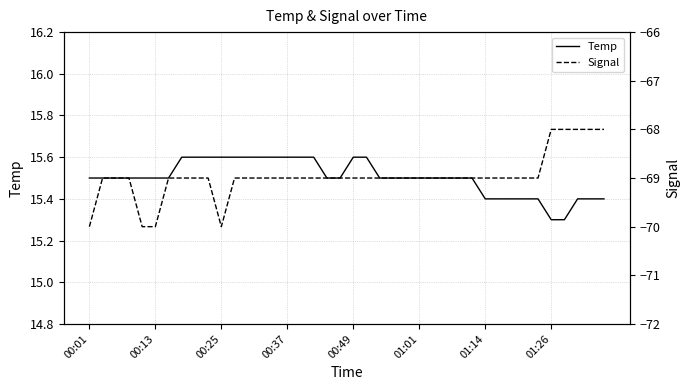

The value of Signal at 33 is -95.3. True or false?

False